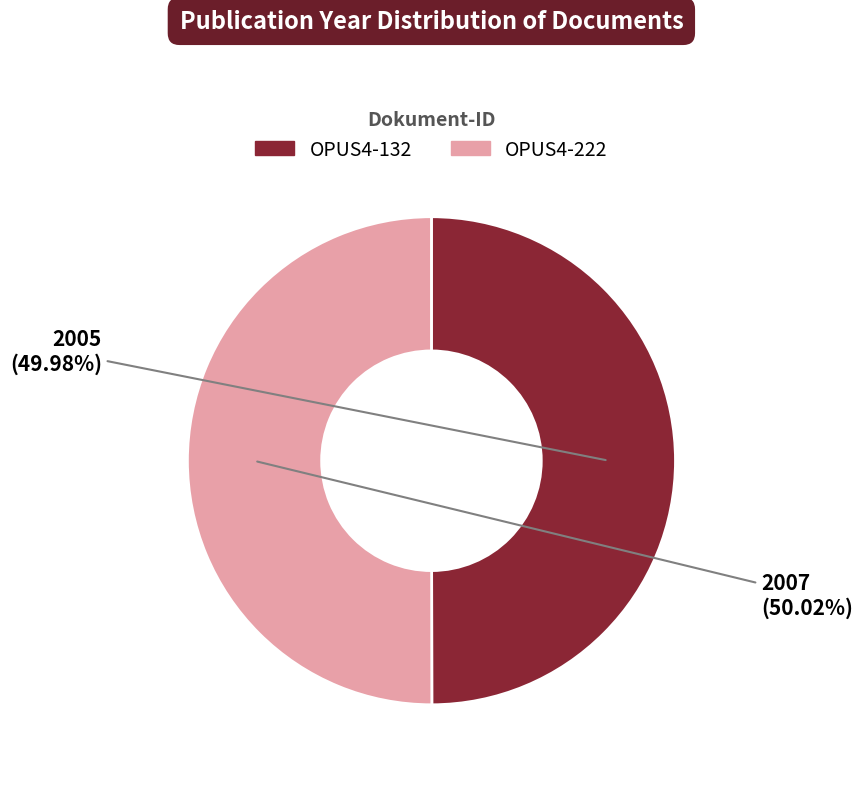

Is there a majority slice in this chart?

Yes